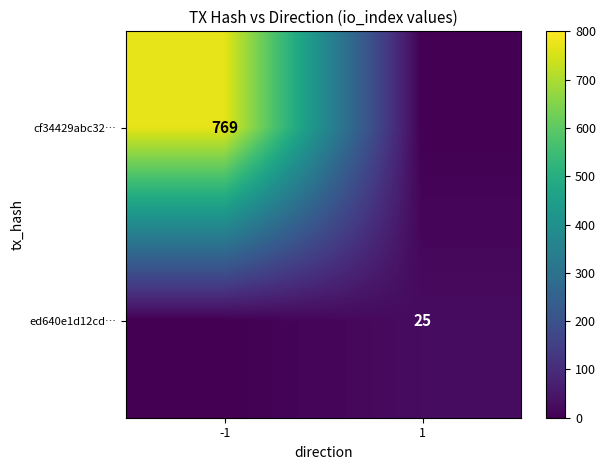

Is the value of ed640e1d12cd… at 1 greater than the value of cf34429abc32… at -1?

No